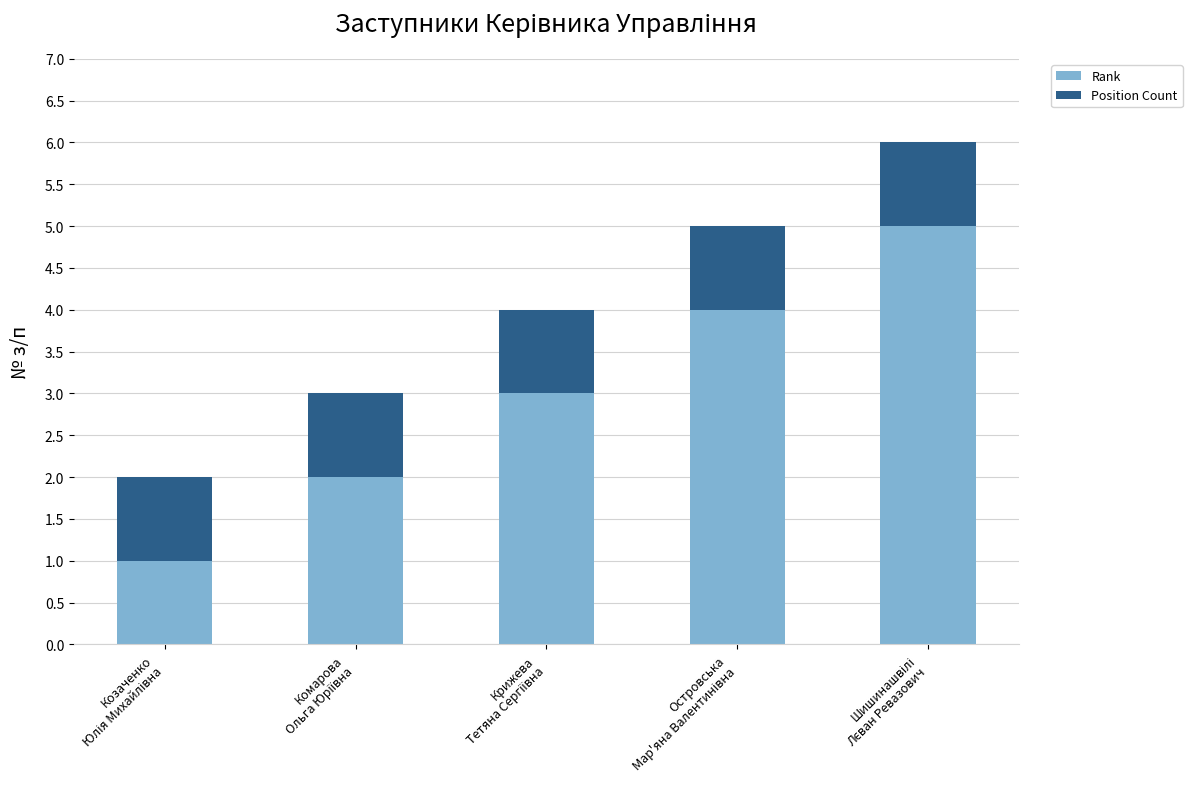

What is the sum of all Rank values?

15